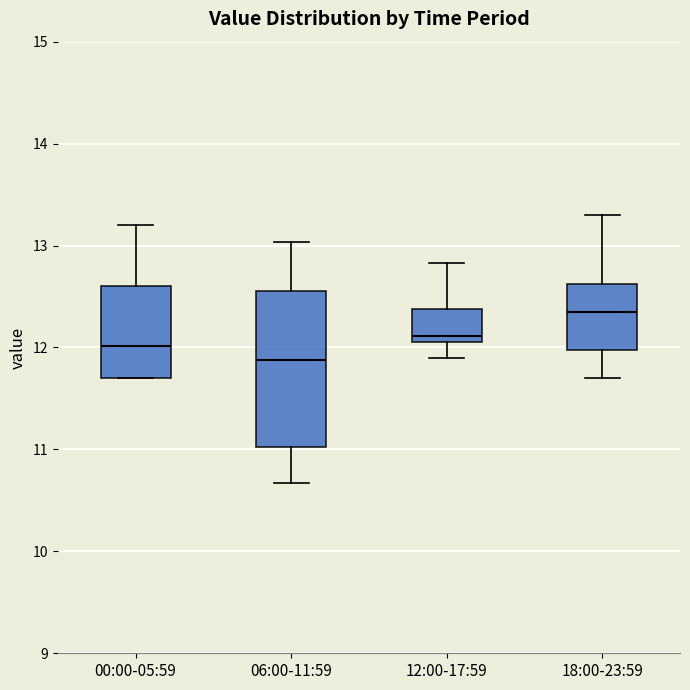

Reading left to right, transcribe this box plot: for each box, give where its median line is, the range the box spans, and where its two whiskers end, as read against the y-axis. The values are not printed on the chart, so give them approximately, as read against the axis.

00:00-05:59: median 12.0, box 11.7 to 12.6, whiskers 11.7 to 13.2
06:00-11:59: median 11.9, box 11.0 to 12.6, whiskers 10.7 to 13.0
12:00-17:59: median 12.1 (just above the box's lower edge), box 12.1 to 12.4, whiskers 11.9 to 12.8
18:00-23:59: median 12.4, box 12.0 to 12.6, whiskers 11.7 to 13.3